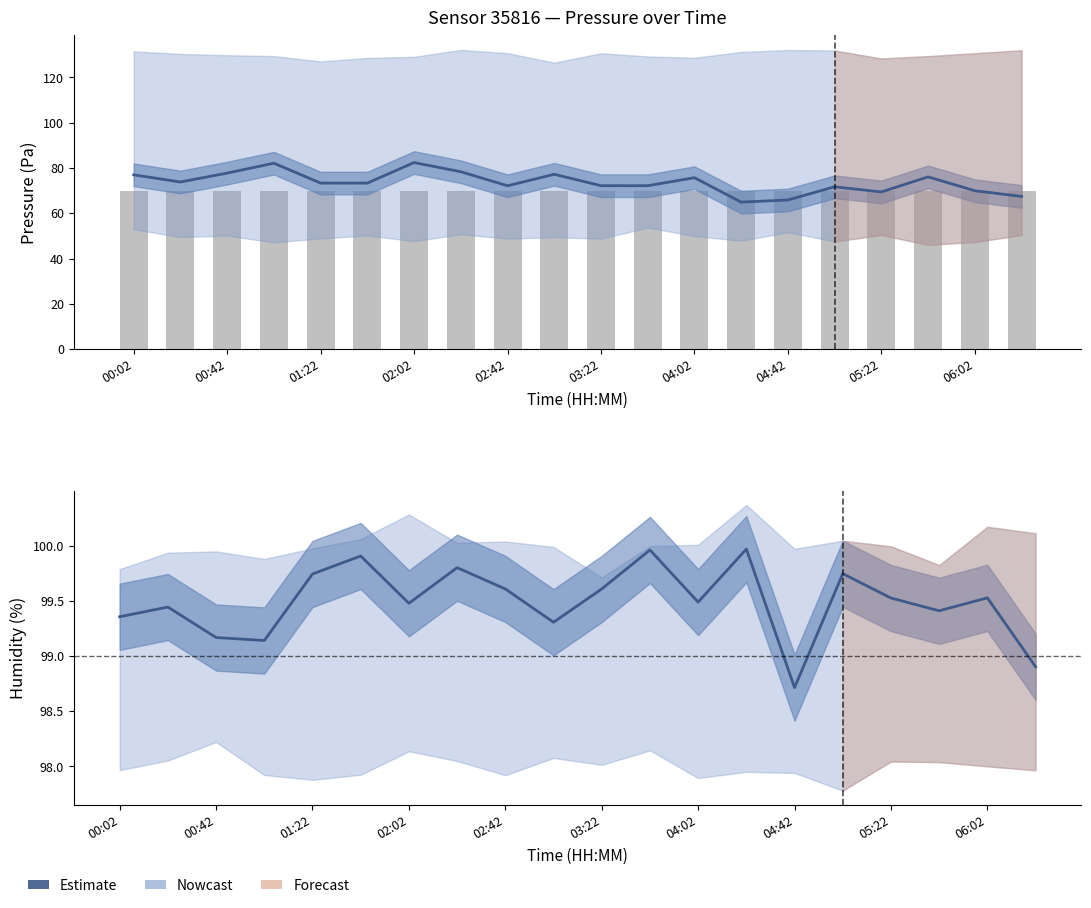

What is the difference between the second highest and minimum values in the humidity (Nowcast) series?

1.2